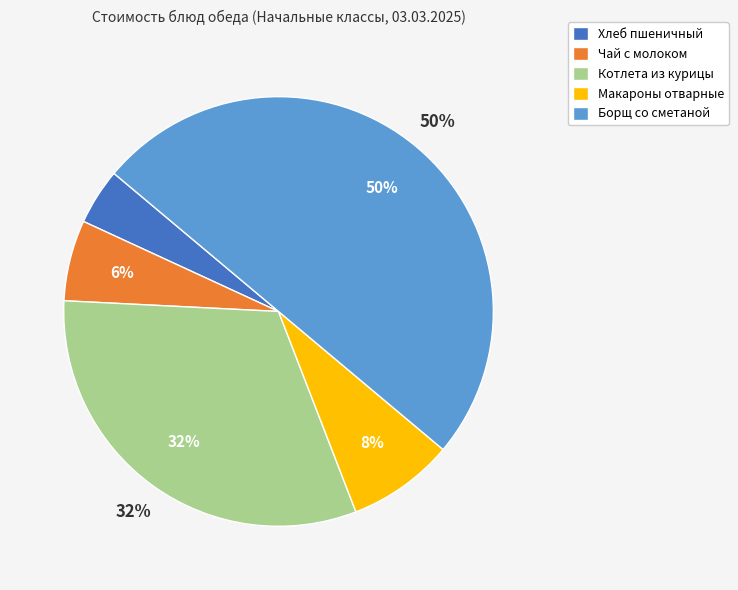

To the nearest percent, what is the combined percentage of Чай с молоком and Котлета из курицы?

38%